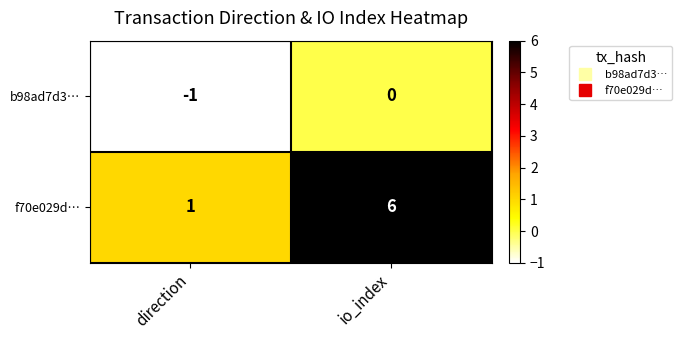

At io_index, list the series in order from largest to smallest.

f70e029d…, b98ad7d3…